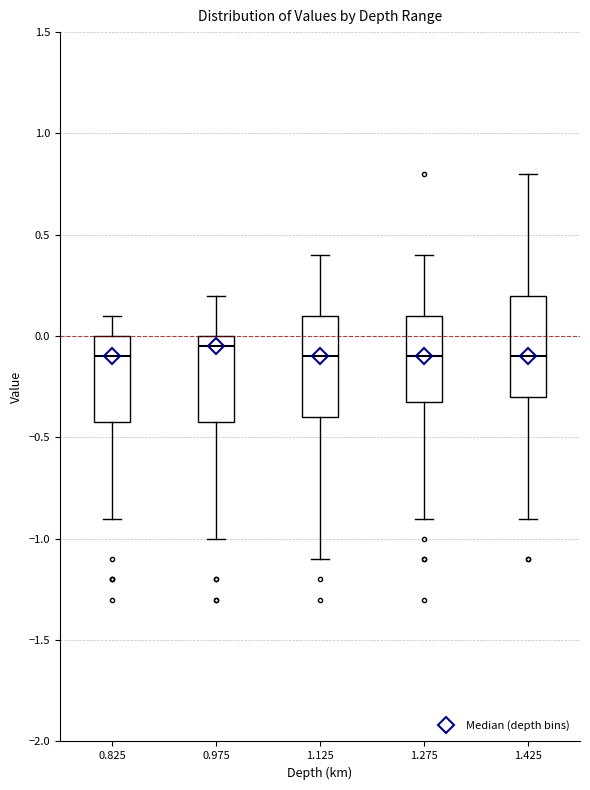

Reading left to right, transcribe this box plot: for each box, give where its median line is, the range the box spans, and where its two whiskers end, as read against the y-axis. The values are not printed on the chart, so give them approximately, as read against the axis.

0.825: median -0.10, box -0.40 to 0.00, whiskers -0.90 to 0.10
0.975: median -0.05, box -0.40 to 0.00, whiskers -1.00 to 0.20
1.125: median -0.10, box -0.40 to 0.10, whiskers -1.10 to 0.40
1.275: median -0.10, box -0.30 to 0.10, whiskers -0.90 to 0.40
1.425: median -0.10, box -0.30 to 0.20, whiskers -0.90 to 0.80